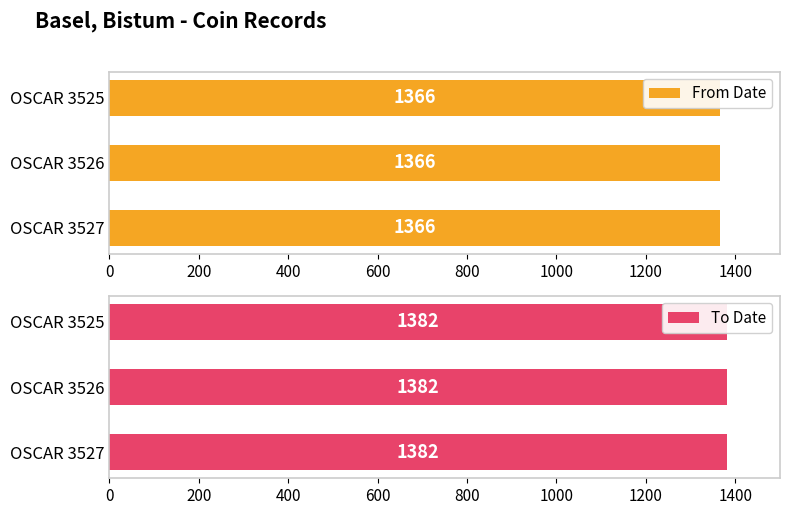

What is the value of the To Date bar at the 3rd from the left?

1382